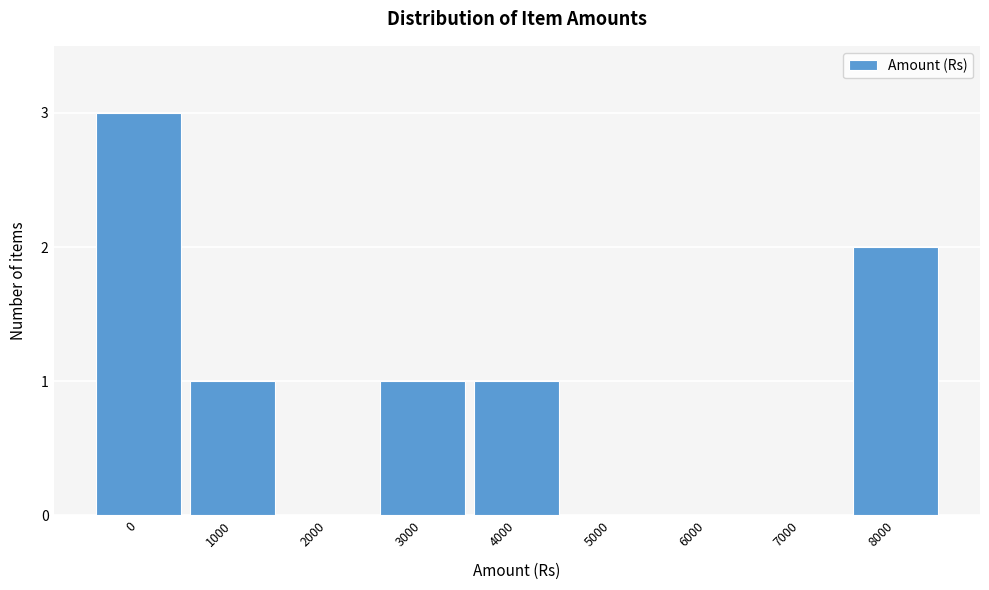

Reading left to right, what are all the values shown in this chart?

0=3	1000=1	2000=0	3000=1	4000=1	5000=0	6000=0	7000=0	8000=2